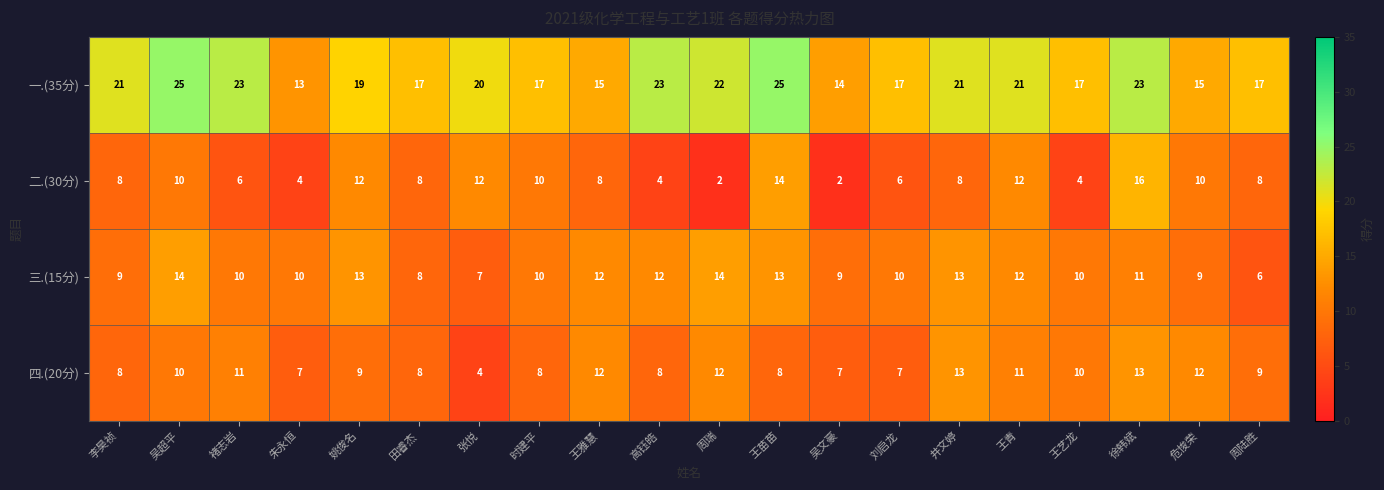

What is the approximate value of 二.(30分) at 王苗苗?

14